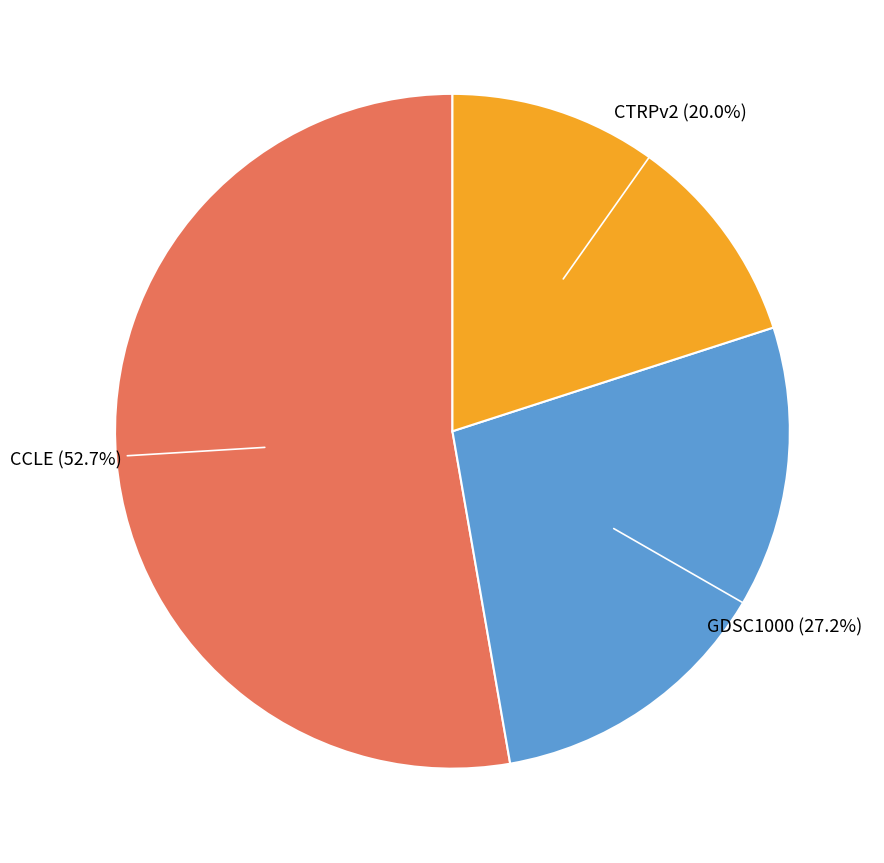

Count the number of slices in the pie.

3